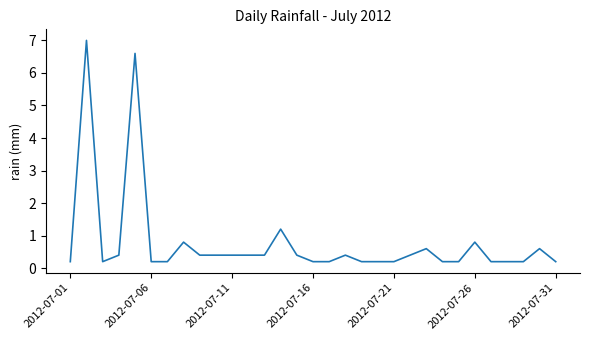

What is the greatest value displayed?

7.0